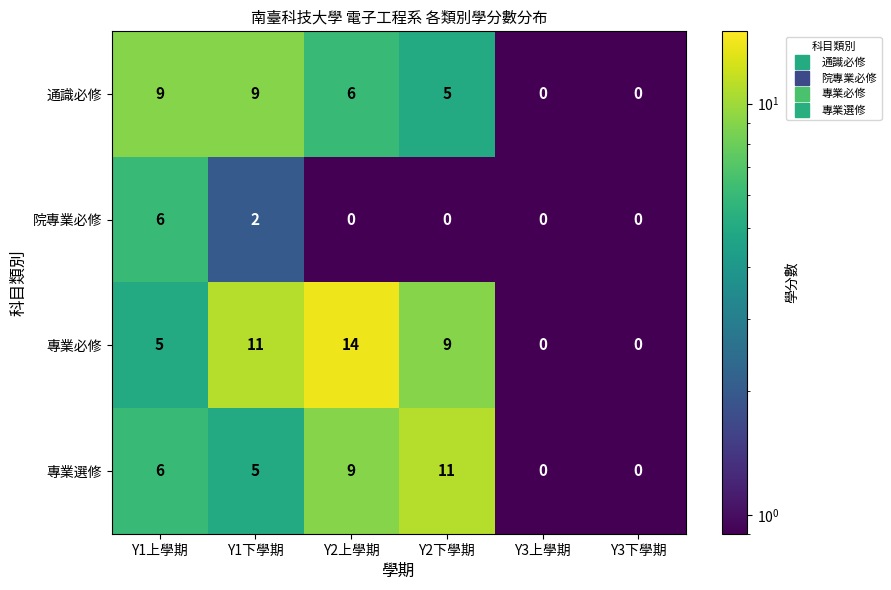

True or false: 專業選修 has a value of 0 at Y3下學期.

True